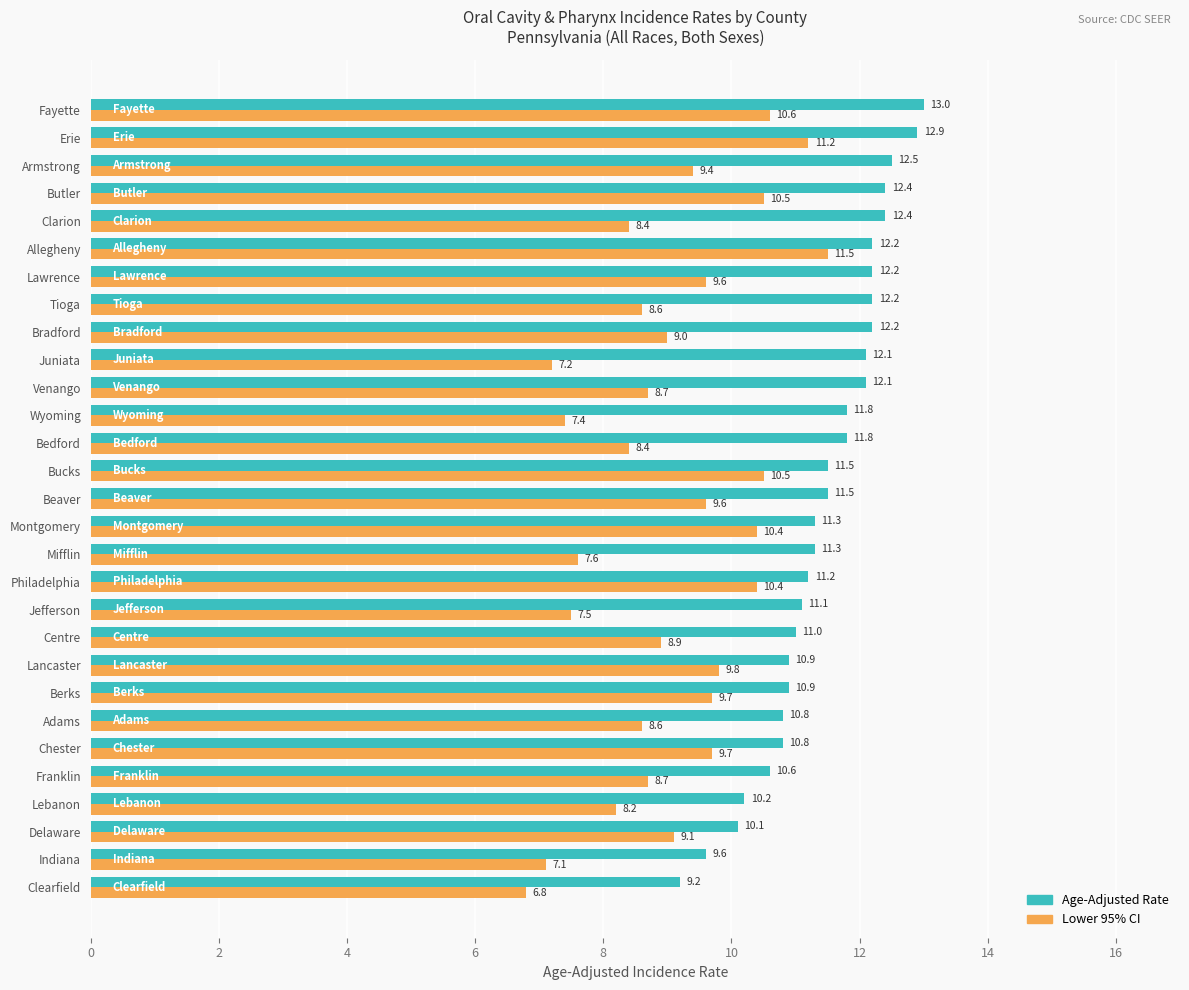

Is it true that Age-Adjusted Rate equals 12.2 at Lawrence?

True